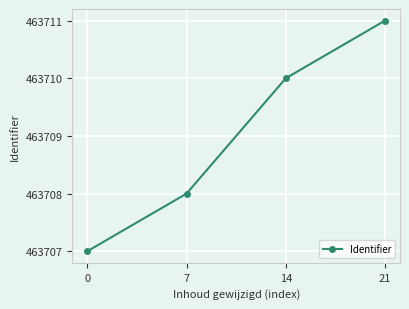

Rank the categories by value from lowest to highest.

0, 7, 14, 21